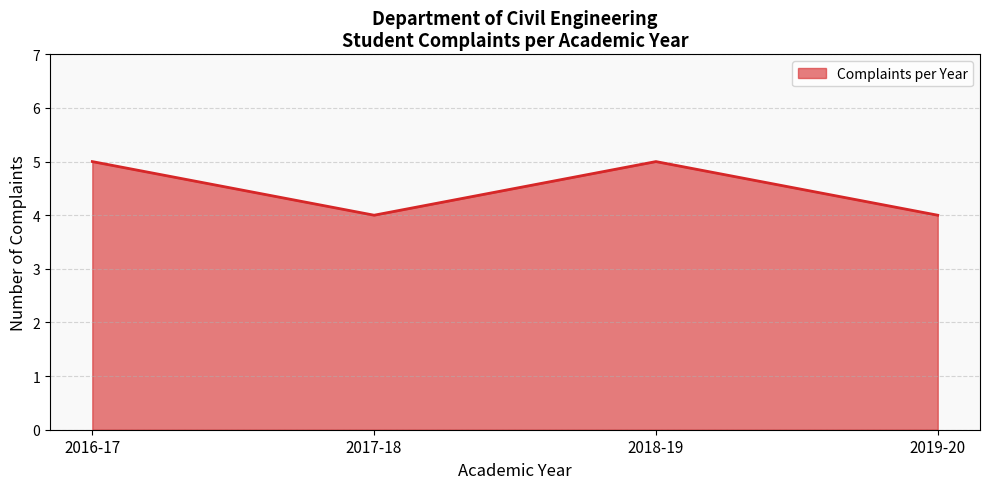

What position from the right is 2019-20?

1